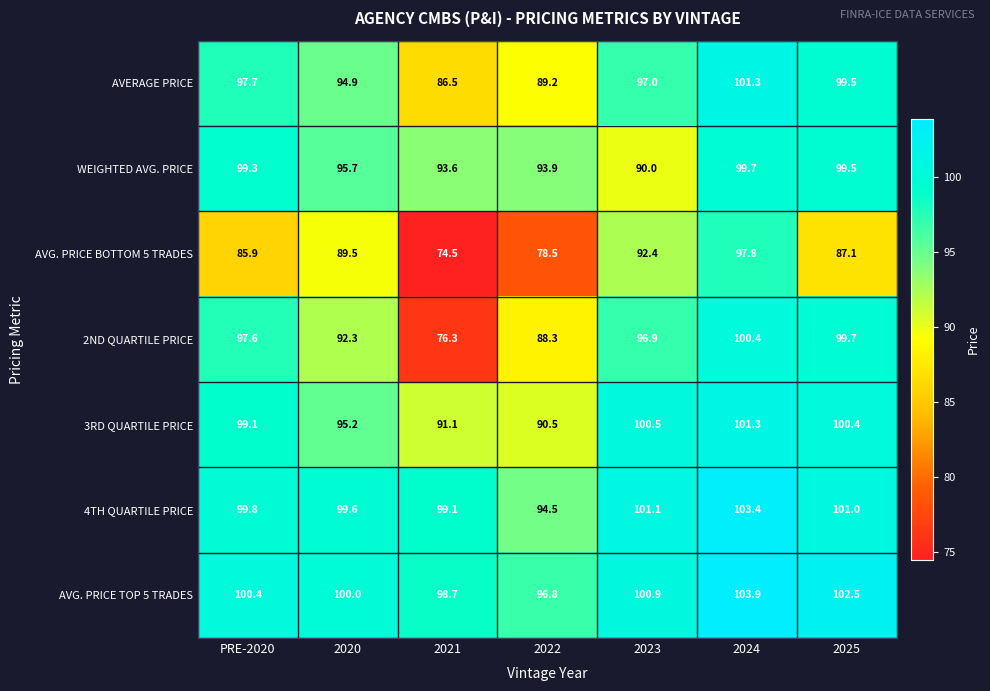

What is the total value across all series at 2021?

619.8